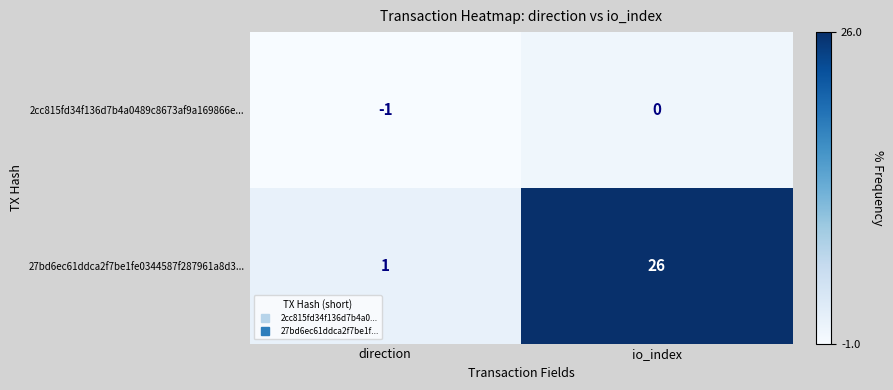

Which series changed the most between direction and io_index?

27bd6ec61ddca2f7be1fe0344587f287961a8d3...